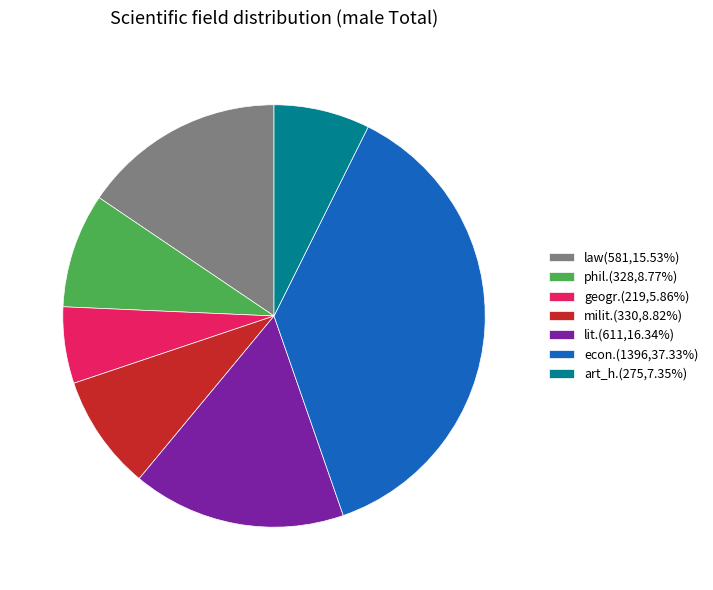

Does art_h. account for over 50% of the chart?

No